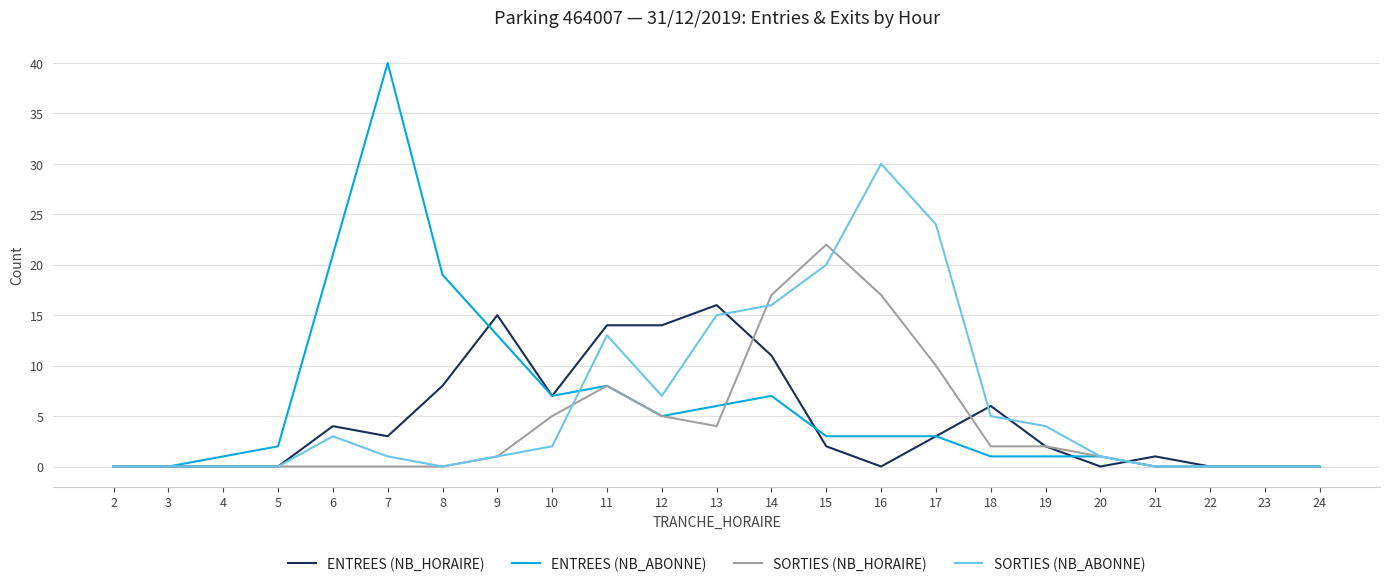

What is the greatest value displayed?

40